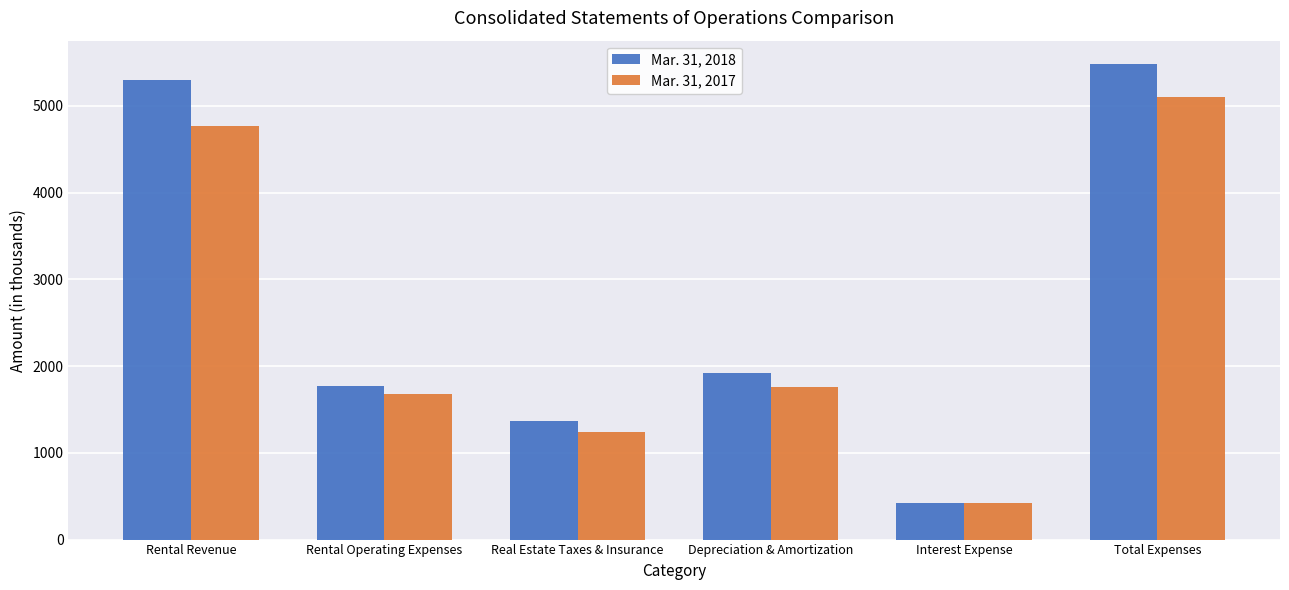

Reading left to right, extract all data points from this chart.

Mar. 31, 2018: 5301	1772	1364	1925	417	5478
Mar. 31, 2017: 4769	1675	1236	1759	427	5097